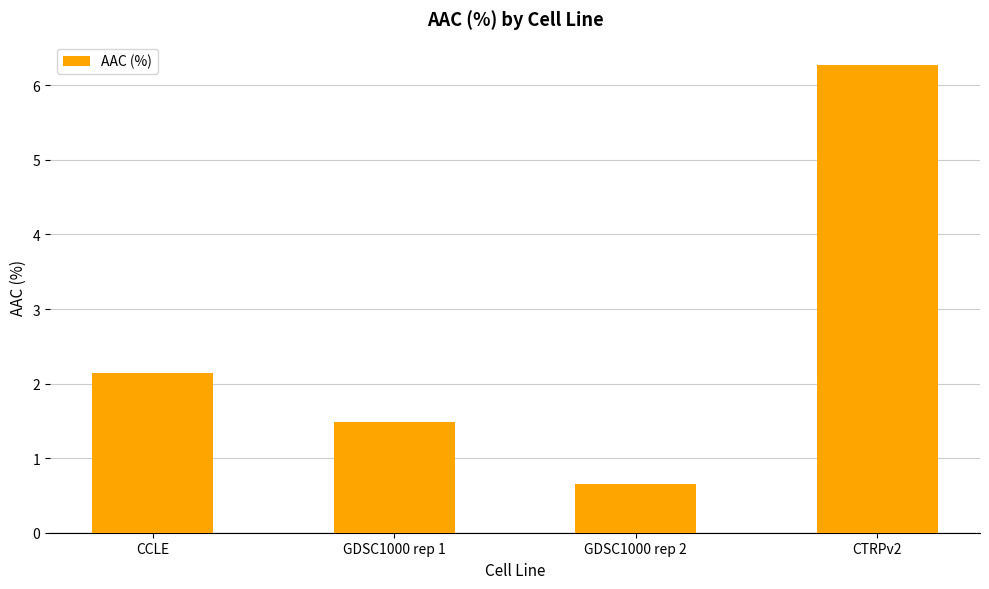

Is it true that the value at CTRPv2 is 2.5?

False